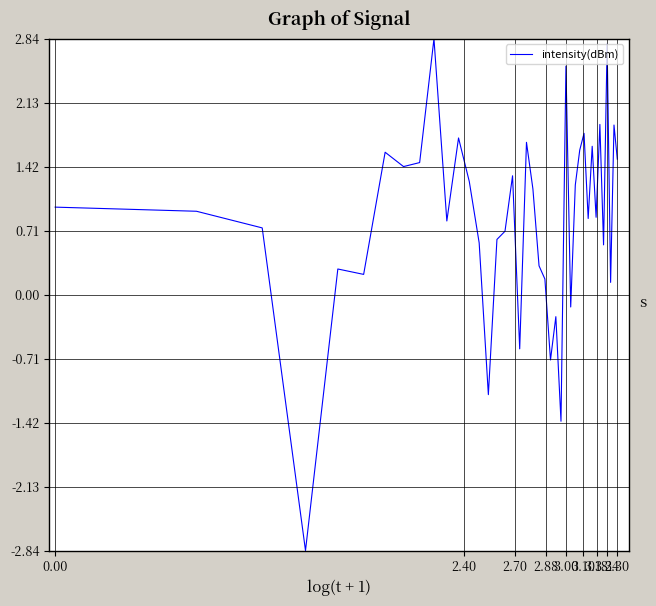

What is the difference between the maximum and minimum values?

5.7